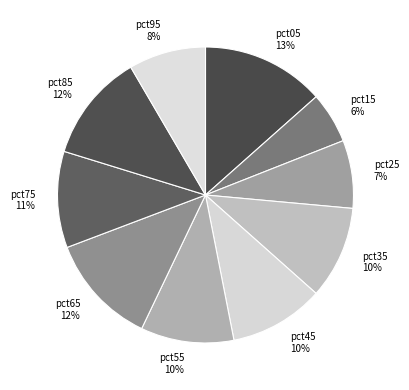

Is pct05 the majority of the pie?

No